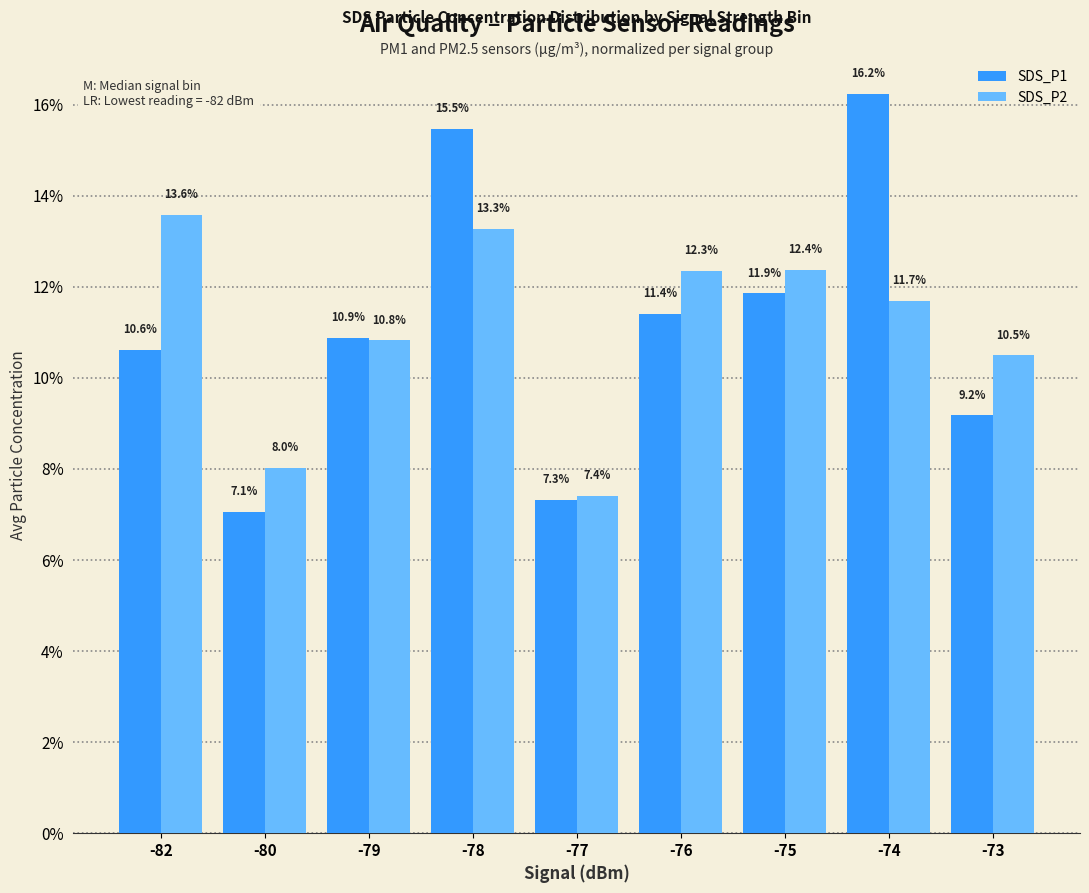

How many distinct data groups are displayed?

2